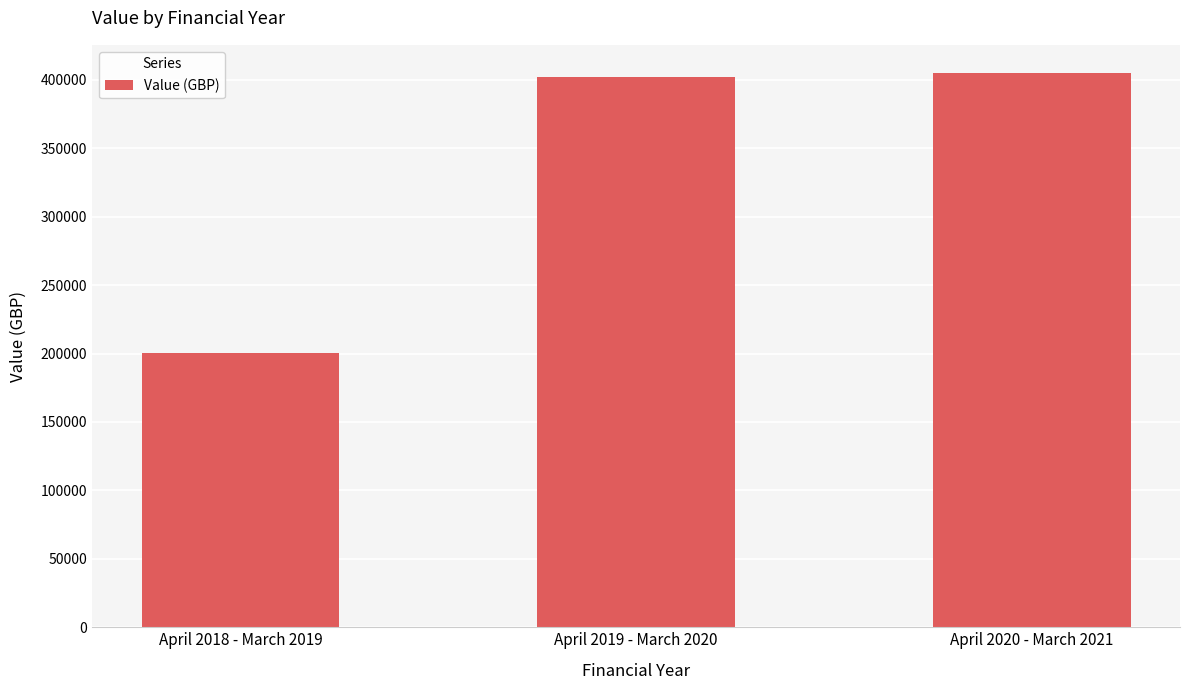

Reading left to right, list all the values displayed in this chart.

April 2018 - March 2019=200234.4	April 2019 - March 2020=402090.7	April 2020 - March 2021=405347.6